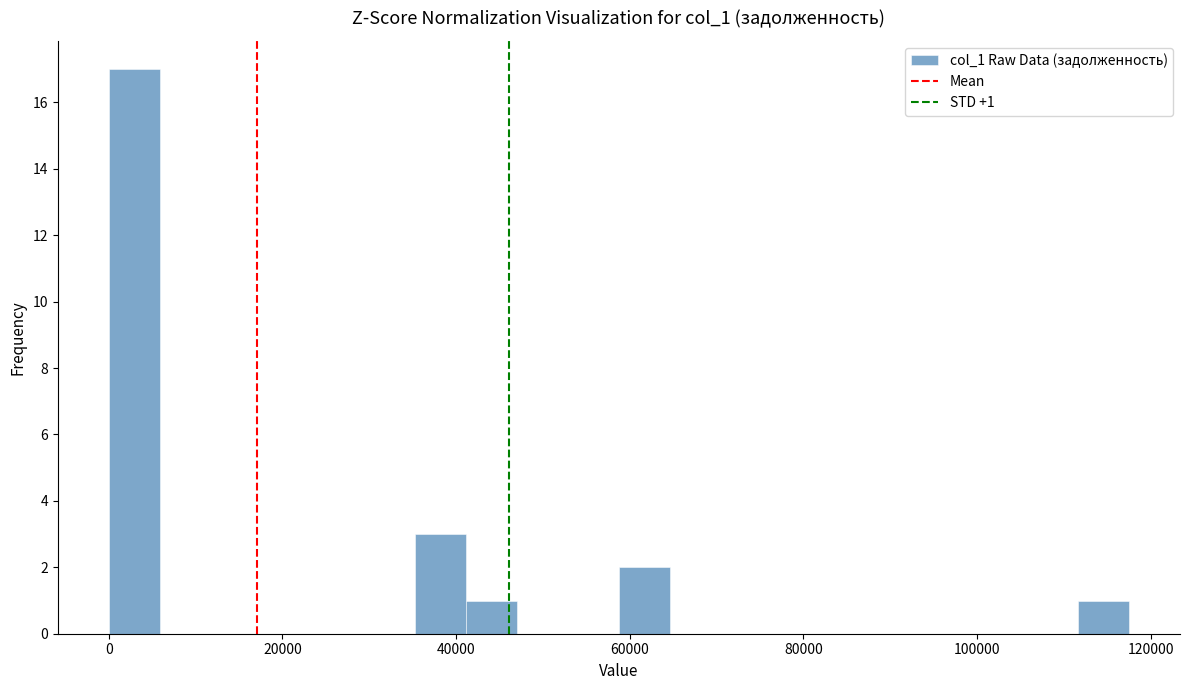

Around what value on the x-axis is the tallest bar? Give the approximate position of its centre, as read against the axis.

2000